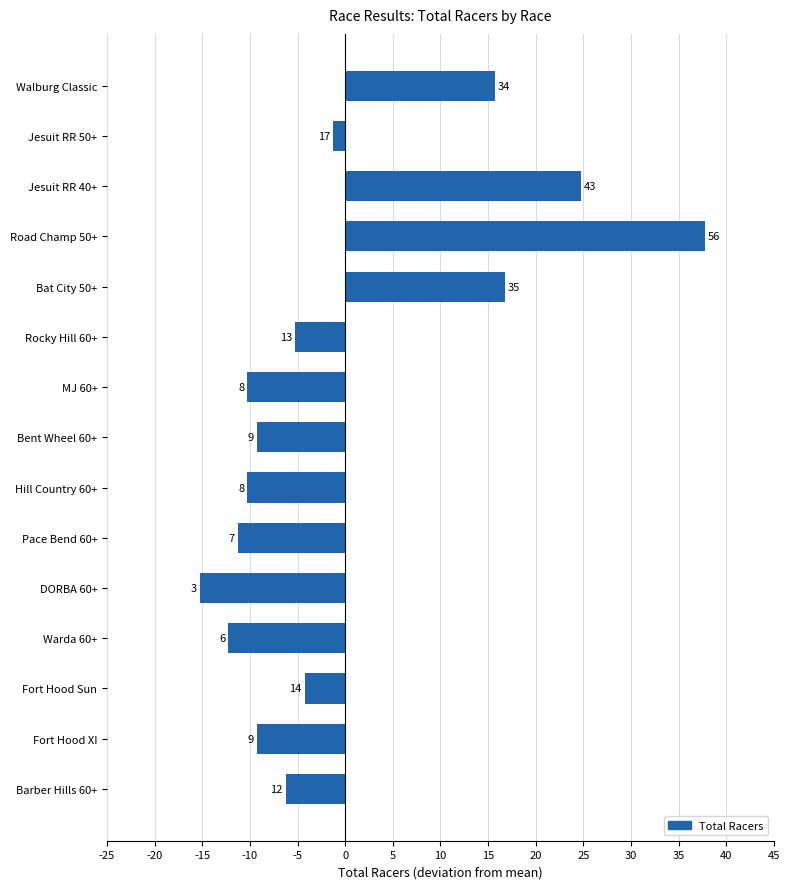

Does the chart contain any negative values?

Yes